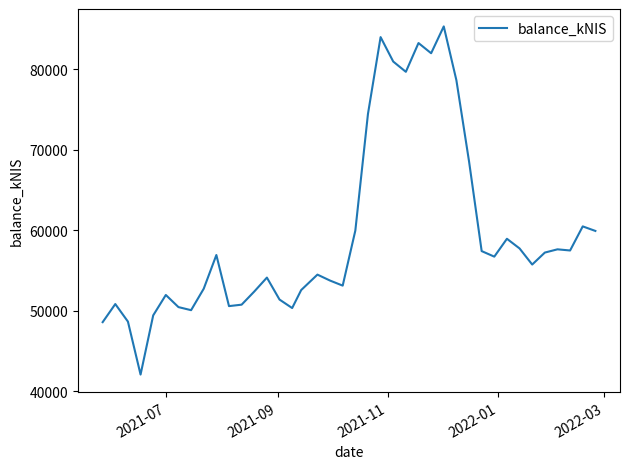

What is the minimum value shown in the chart?

42047.0